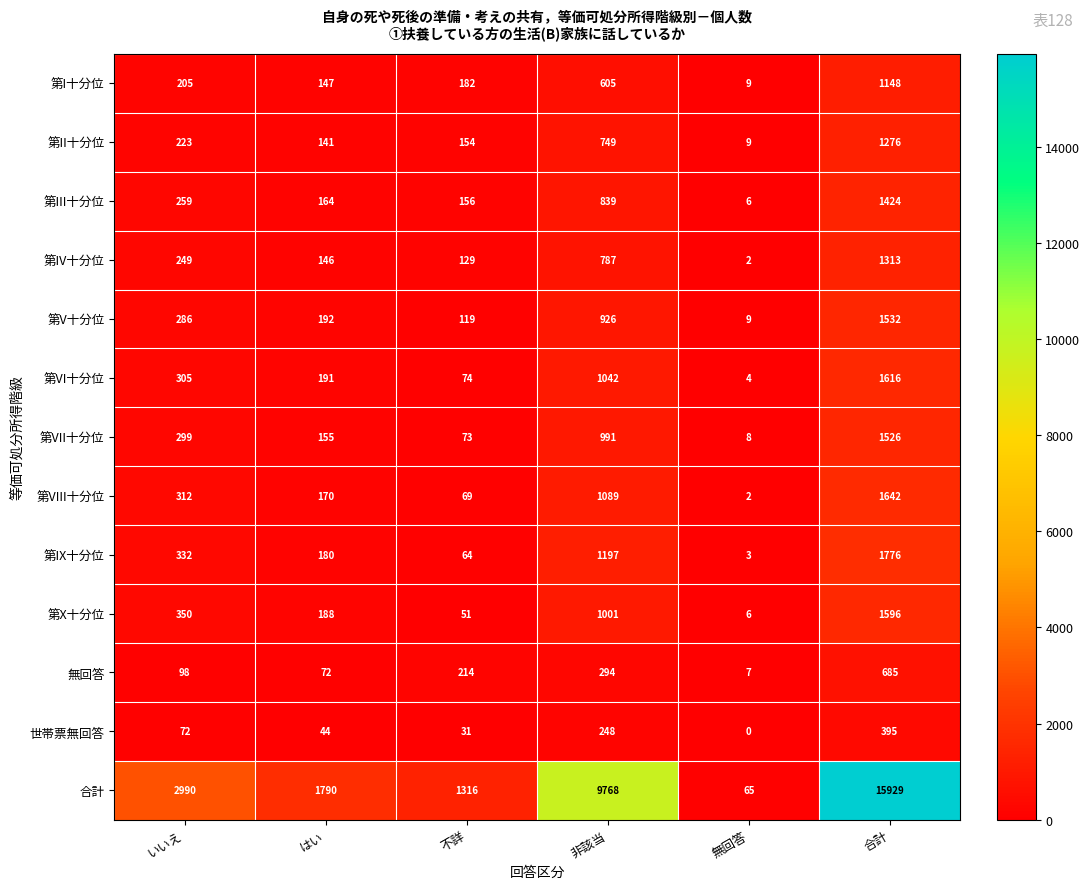

Is it true that 第V十分位 equals 420 at 合計?

False